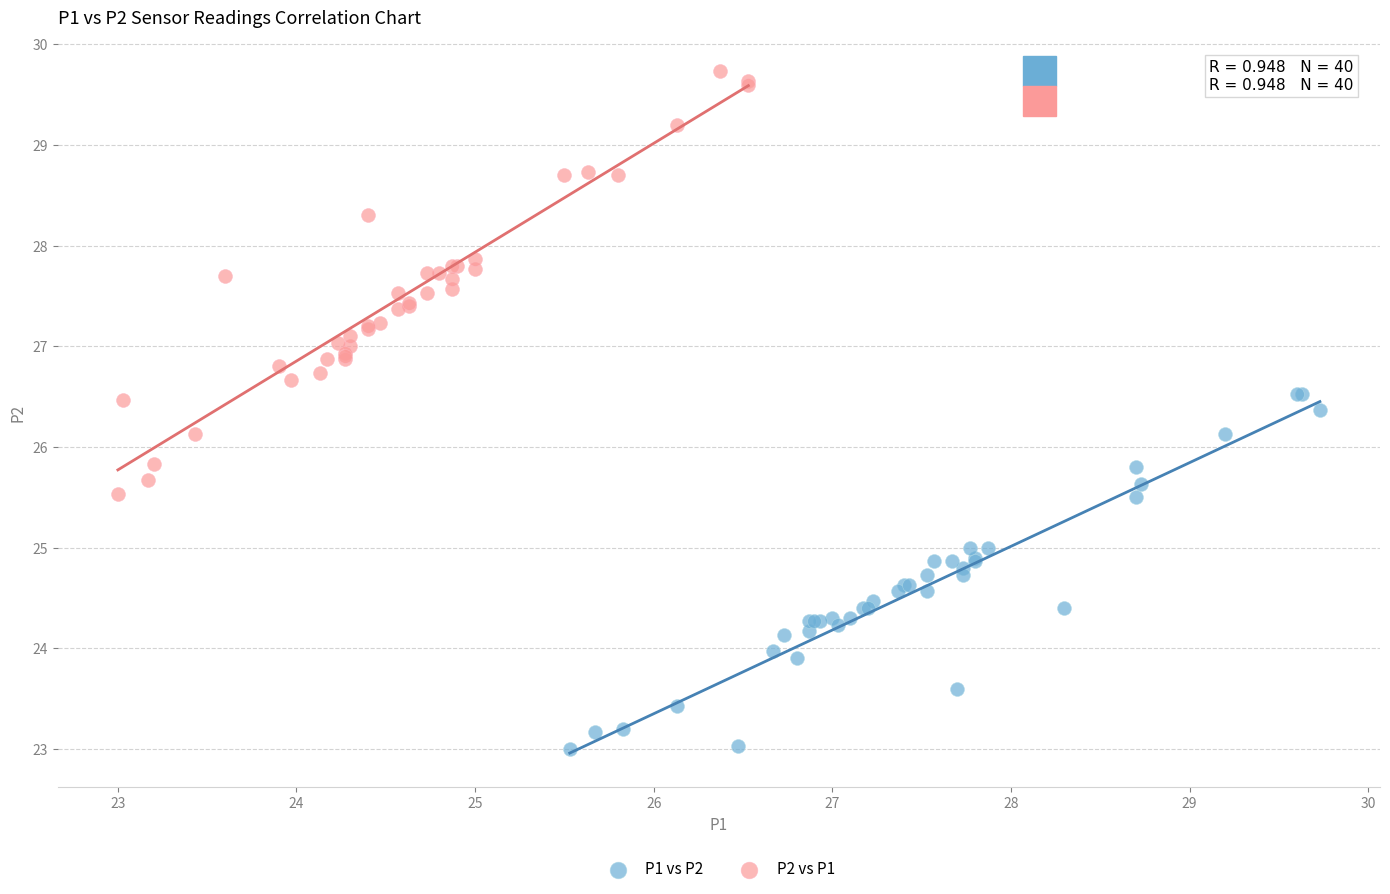

Which series has the largest Y range (max minus min)?

P2 vs P1